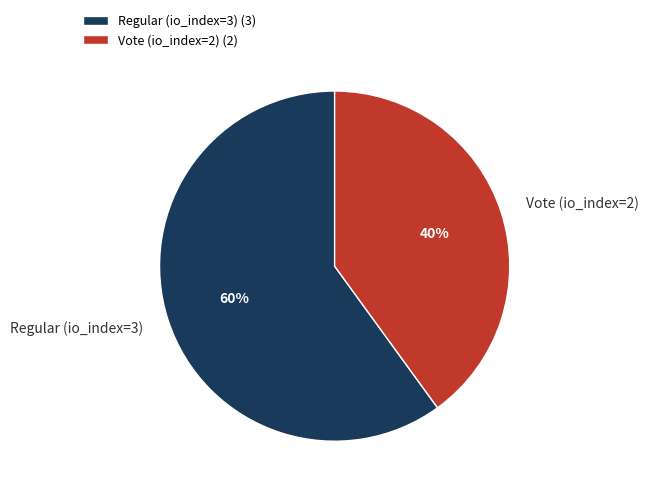

What is the smallest slice in the pie chart?

Vote (io_index=2)